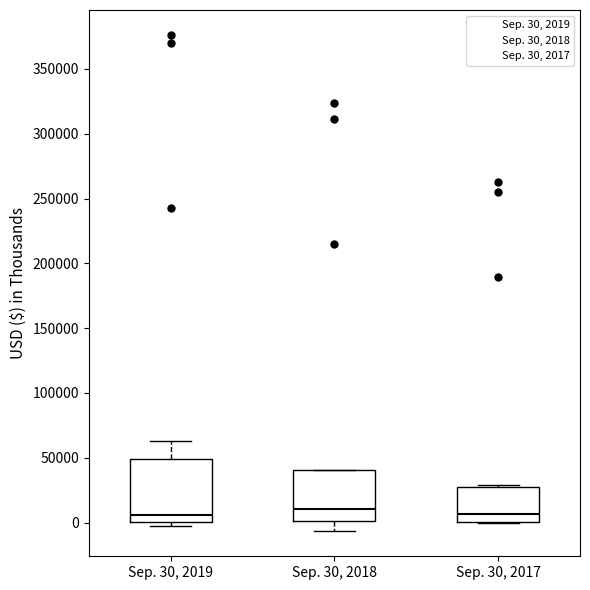

Reading left to right, transcribe this box plot: for each box, give where its median line is, the range the box spans, and where its two whiskers end, as read against the y-axis. The values are not printed on the chart, so give them approximately, as read against the axis.

Sep. 30, 2019: median 5000, box 0 to 50000, whiskers -5000 to 65000
Sep. 30, 2018: median 10000, box 0 to 40000, whiskers -5000 to 40000
Sep. 30, 2017: median 5000, box 0 to 30000, whiskers 0 to 30000